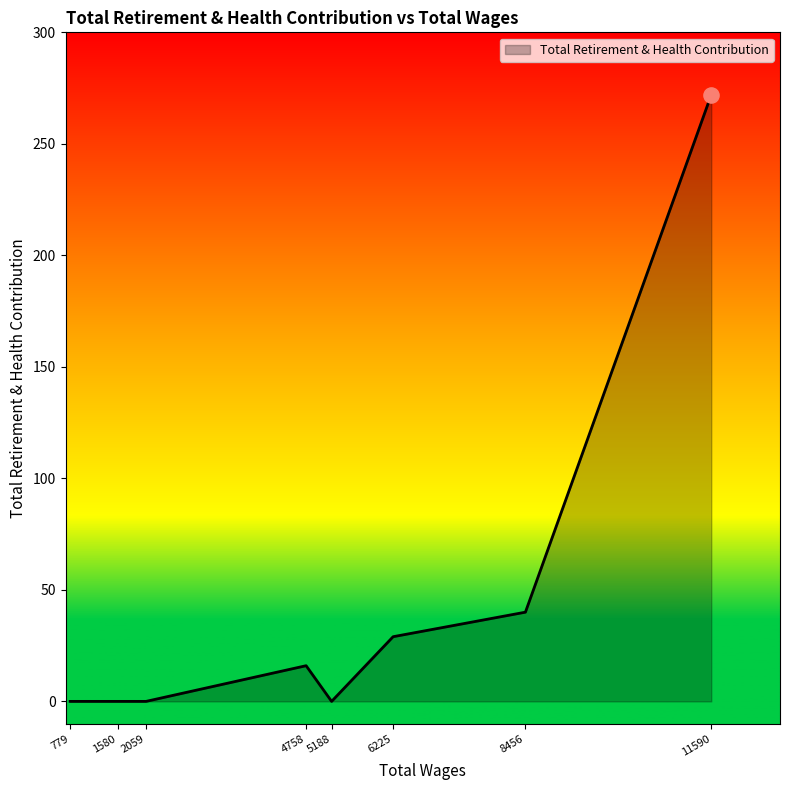

What is the change in value from 779 to 6225?

+29